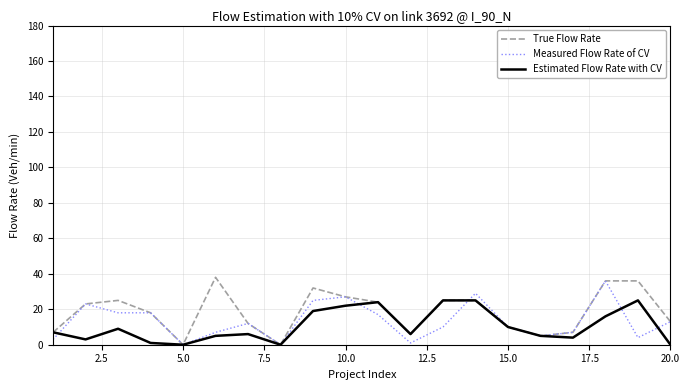

How many interior local valleys does the Estimated Flow Rate with CV series have?

5